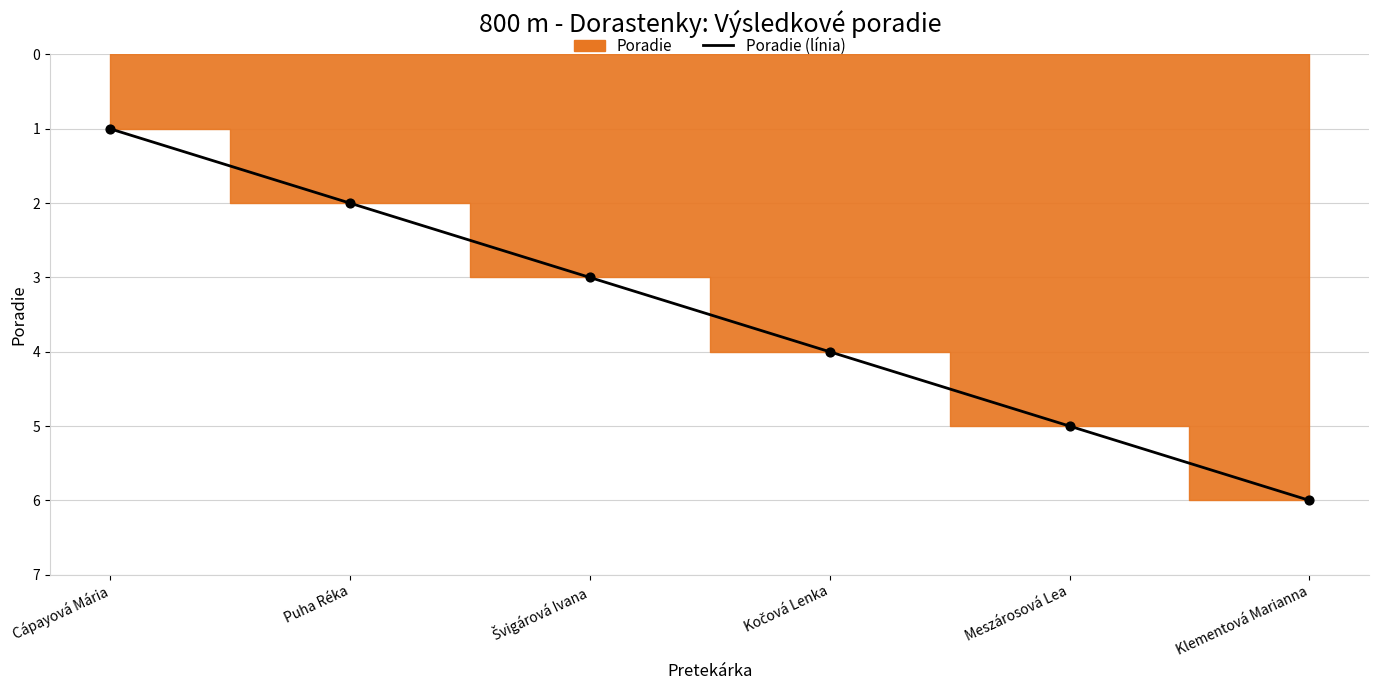

Which has a higher value, Švigárová Ivana or Cápayová Mária?

Švigárová Ivana